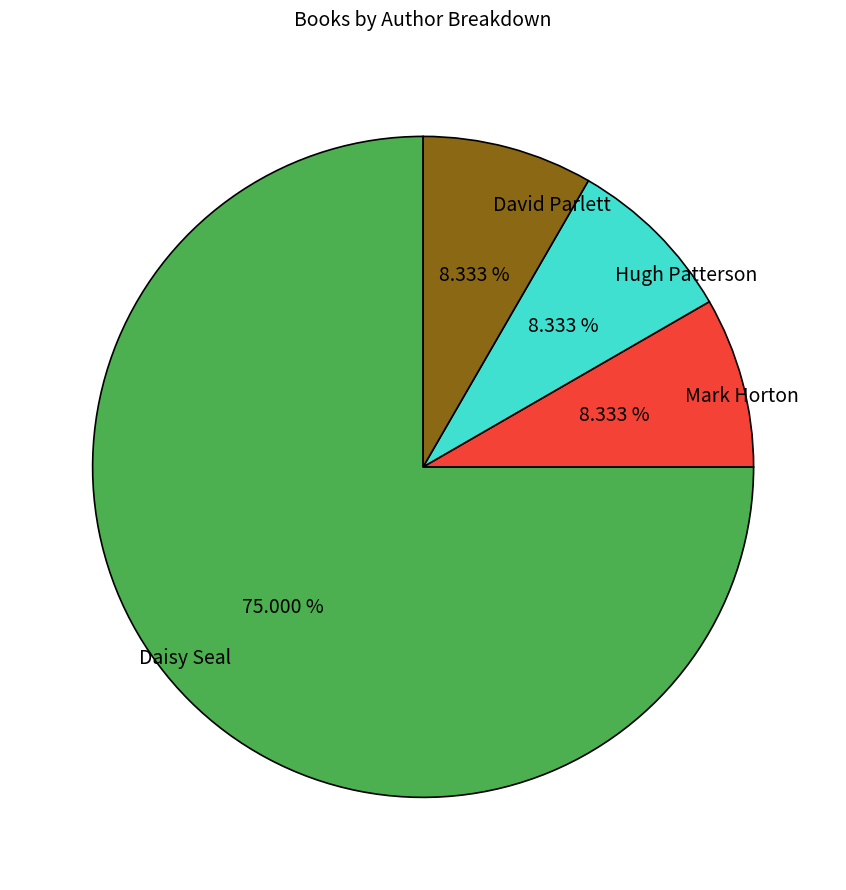

Which has a higher value, David Parlett or Daisy Seal?

Daisy Seal